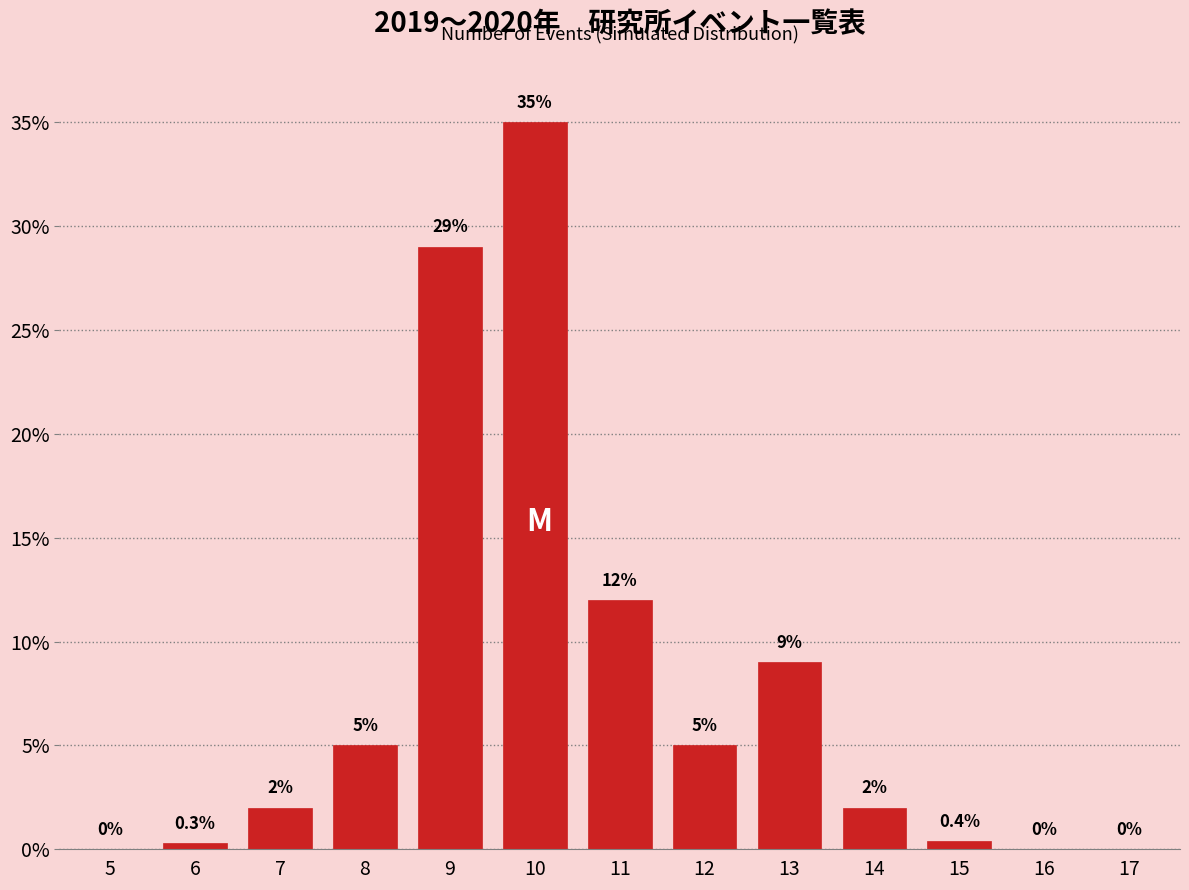

Reading left to right, extract all data points from this chart.

5=0.0	6=0.3	7=2.0	8=5.0	9=29.0	10=35.0	11=12.0	12=5.0	13=9.0	14=2.0	15=0.4	16=0.0	17=0.0